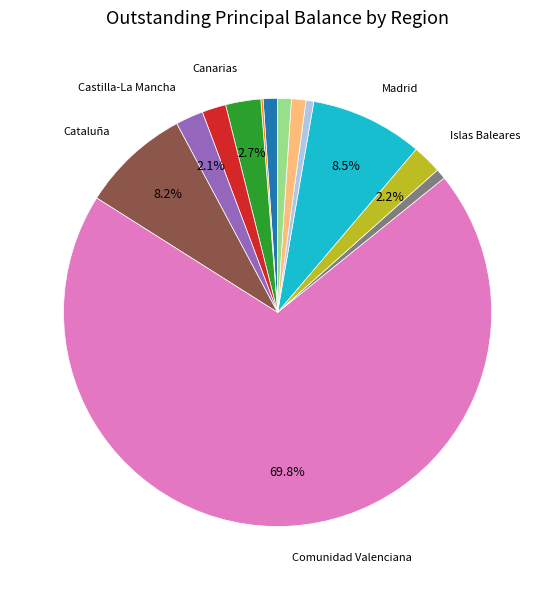

Is there a majority slice in this chart?

Yes